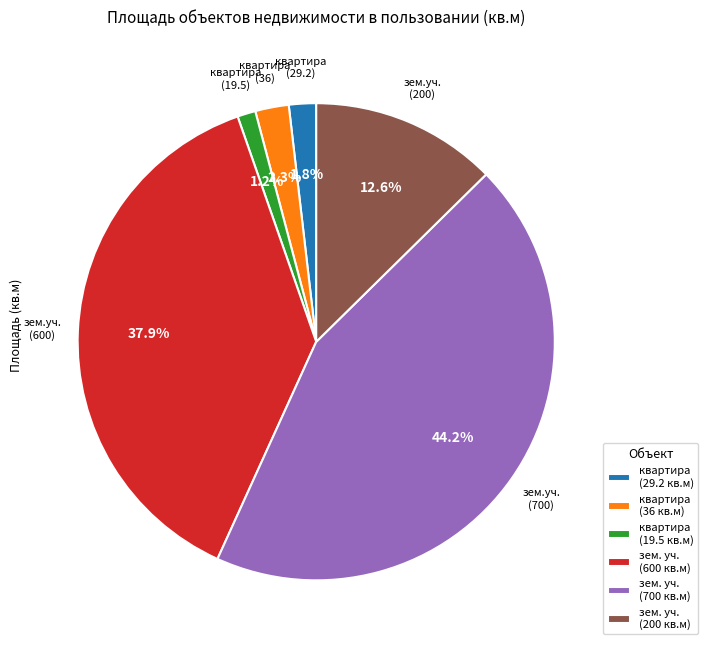

Count the number of slices in the pie.

6